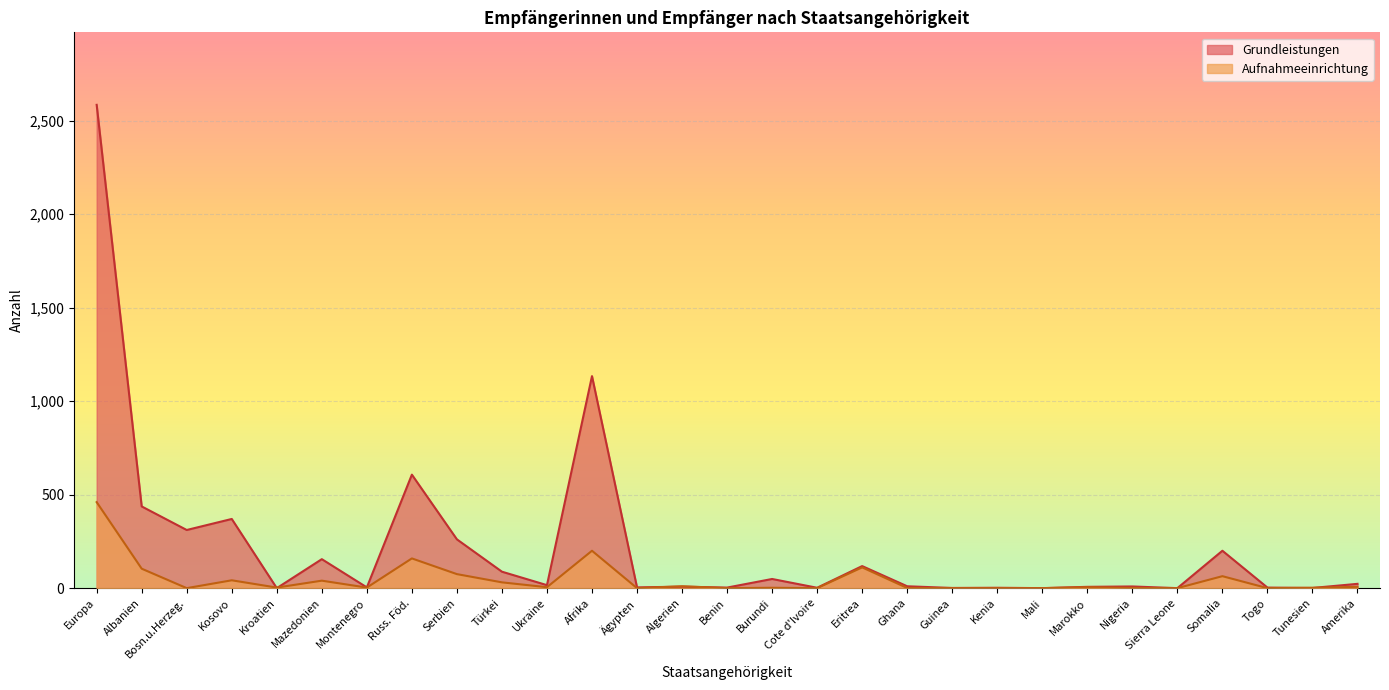

What is the label of the 13th point from the left?

Ägypten